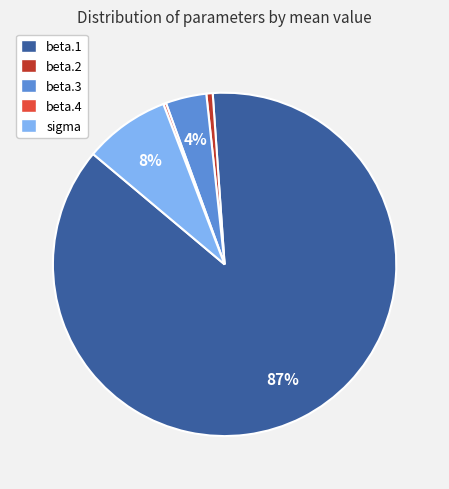

To the nearest percent, what percentage of the pie is beta.3?

4%